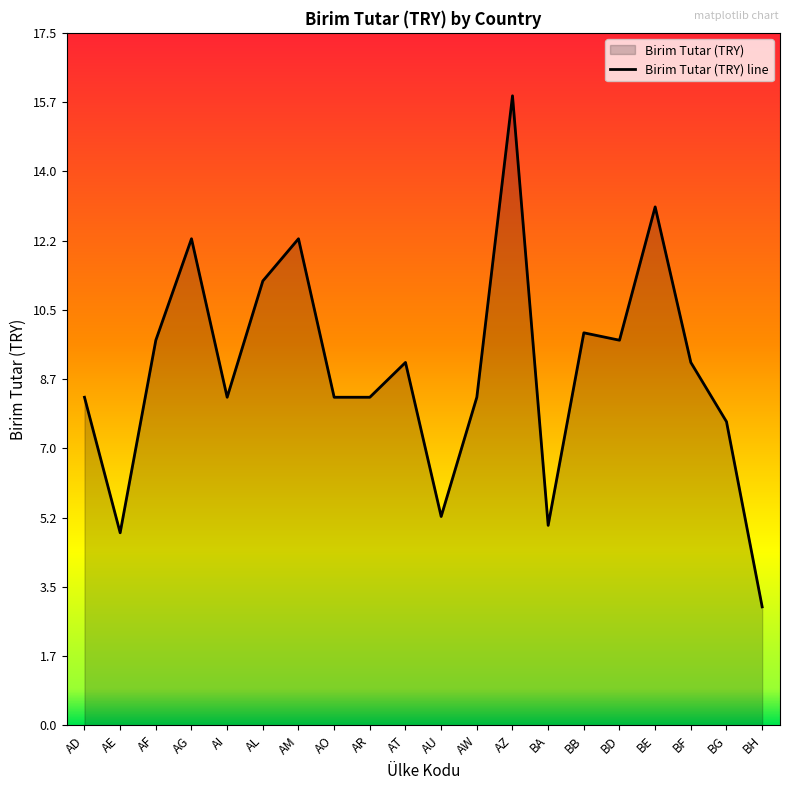

The value at BH is 3.0. True or false?

True